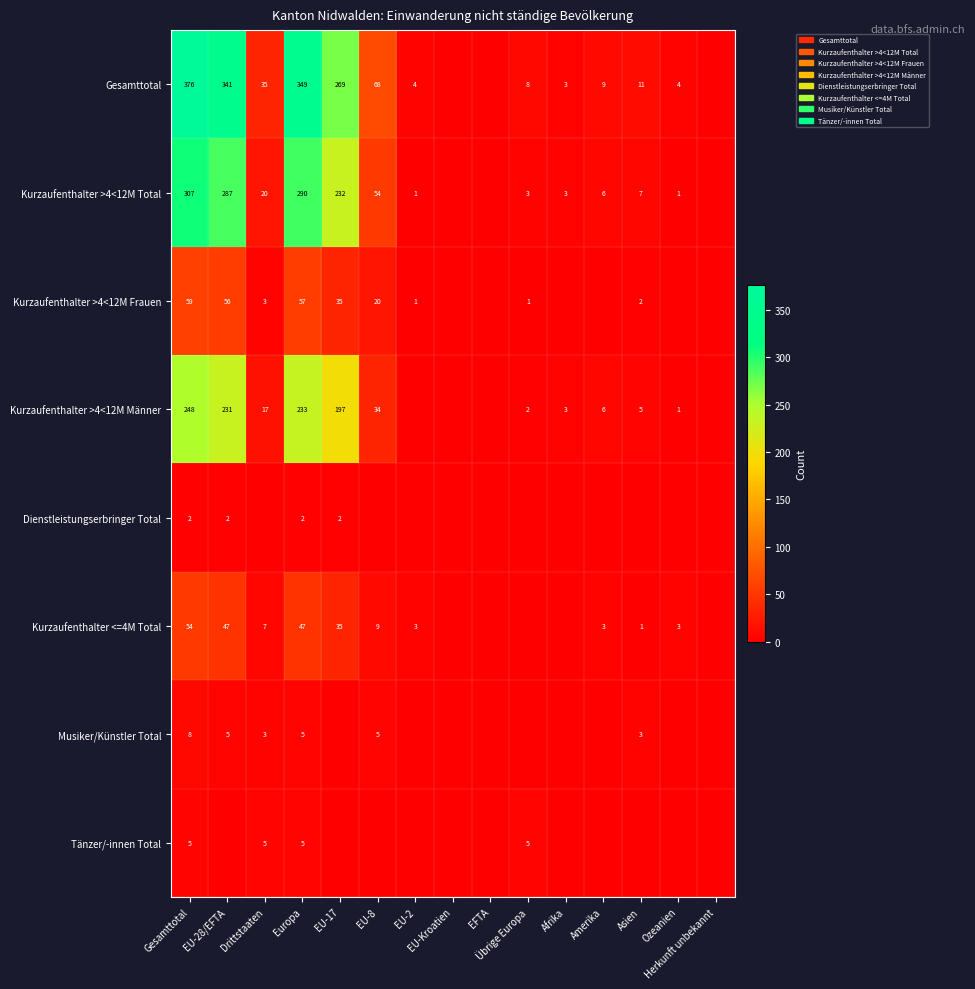

At which category is the sum across all series the highest?

Gesamttotal